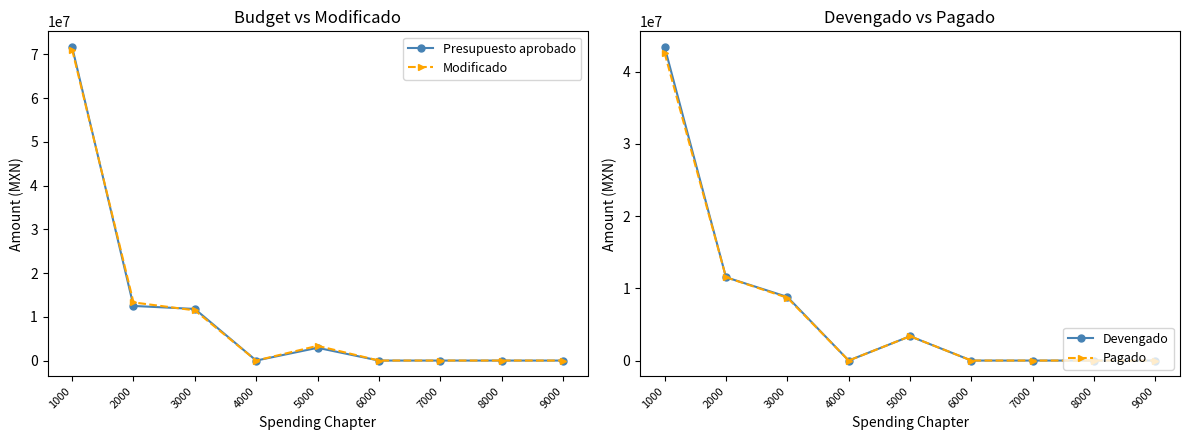

What is the sum of the Presupuesto aprobado values at 3000 and 5000?

14715243.9